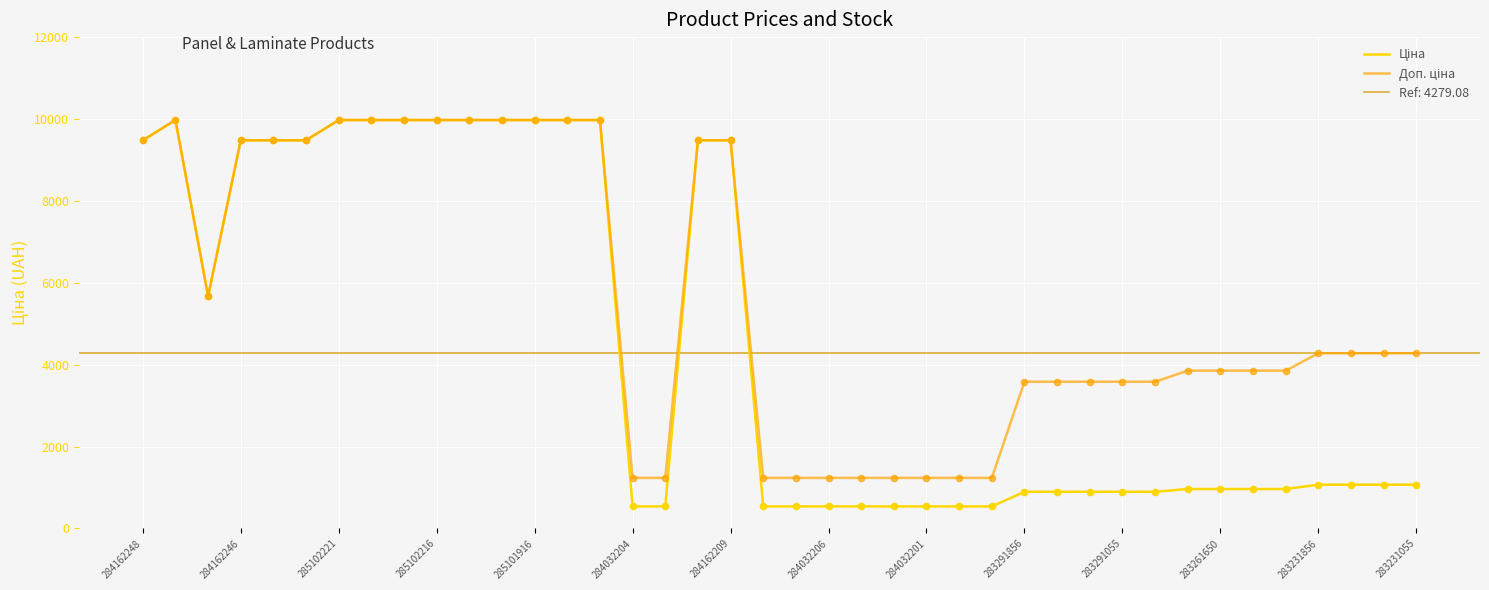

Which series has the widest spread of Y values?

Ціна